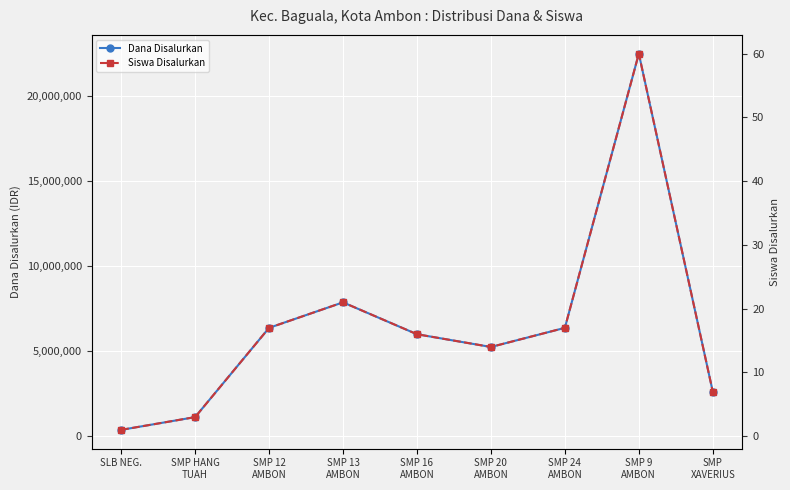

What is the difference between the maximum and minimum values in the Siswa Disalurkan series?

59